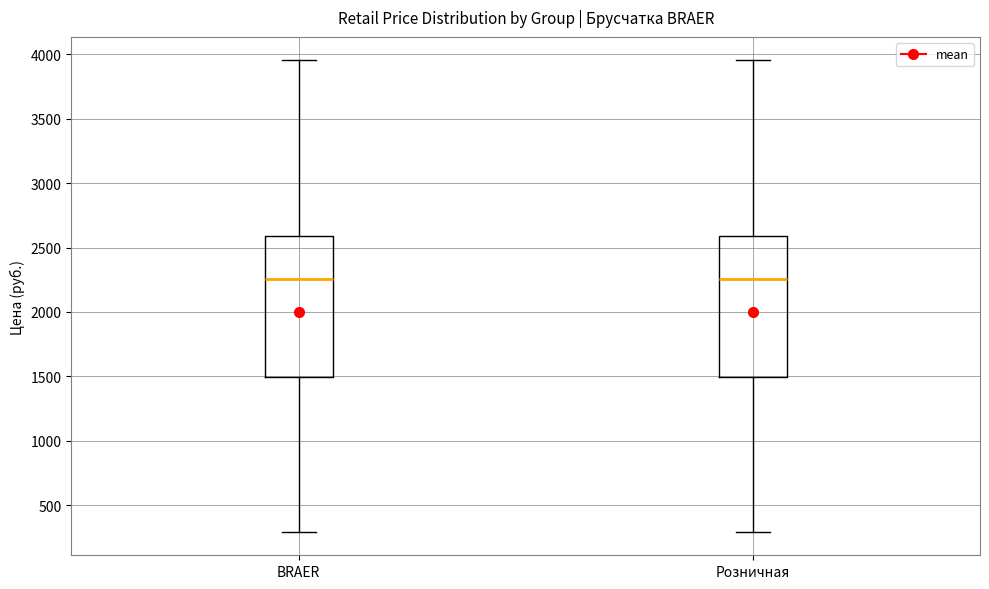

Reading left to right, read every box against the y-axis: the position of its median line, the range the box covers, and the ends of its whiskers. The values are not printed on the chart, so give them approximately, as read against the axis.

BRAER: median 2250, box 1500 to 2600, whiskers 300 to 3950
Розничная: median 2250, box 1500 to 2600, whiskers 300 to 3950